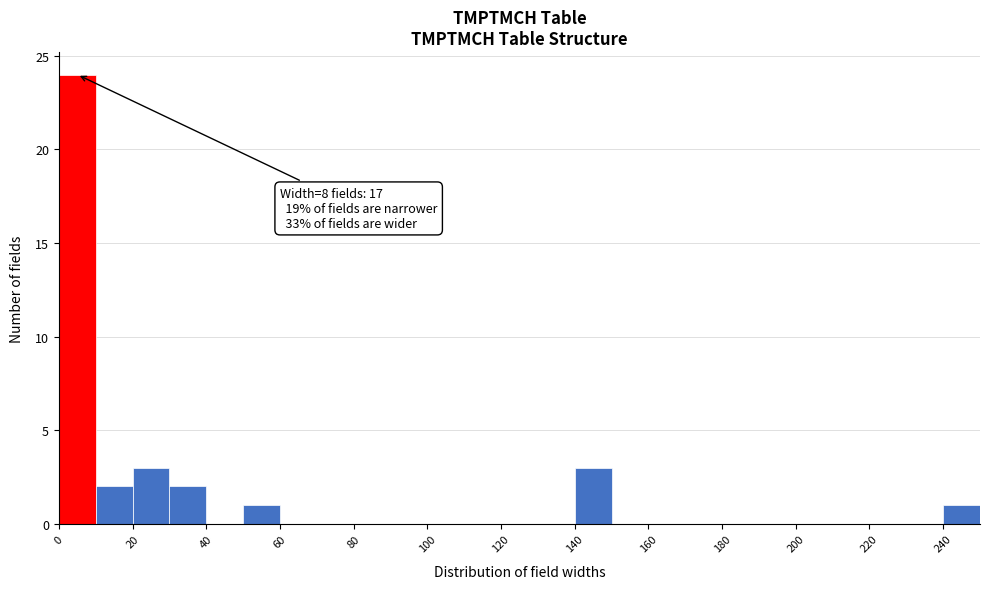

Over which range of the x-axis is the bar tallest?

0 to 10